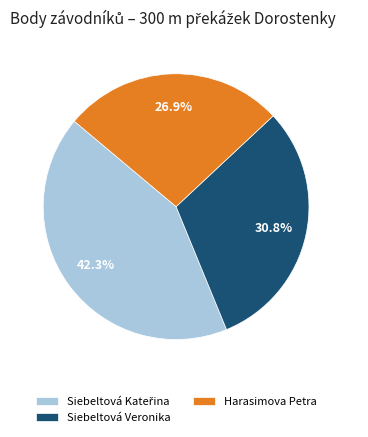

What is the smallest slice in the pie chart?

Harasimova Petra